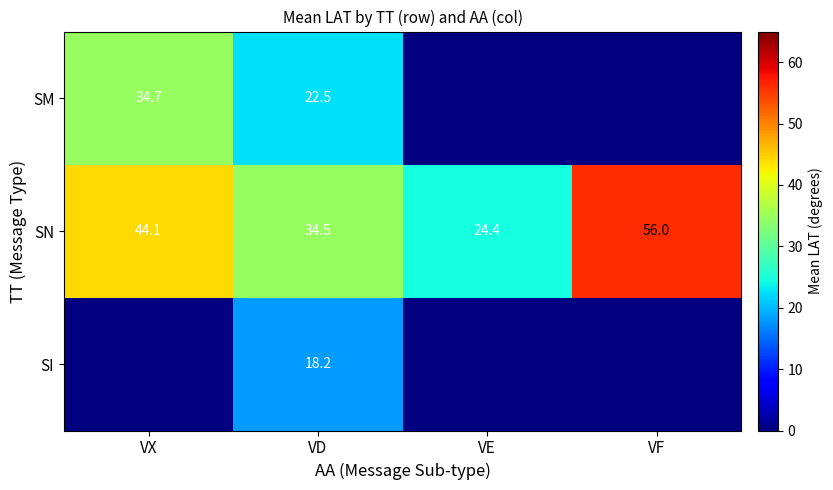

Is it true that SM equals 51.7 at VX?

False